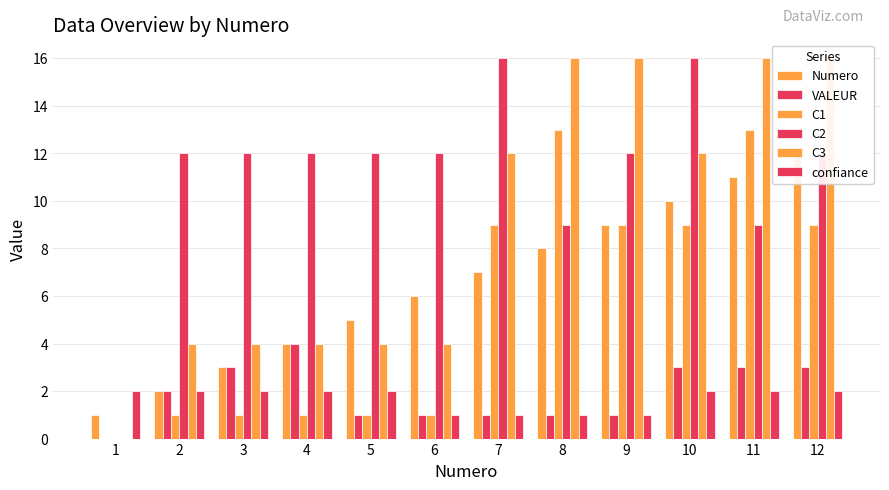

How many VALEUR values are between 1 and 3?

10